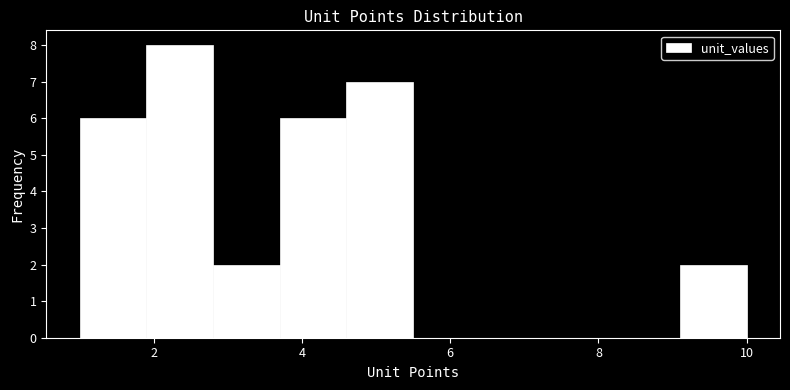

What is the height of the bar covering 1.9 to 2.8 on the x-axis? Neither the bar edges nor the heights are printed on the chart, so give them approximately, as read against the axes.

8